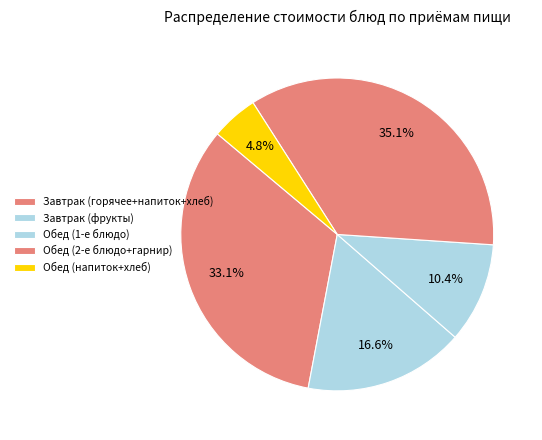

How many slices are in this pie chart?

5